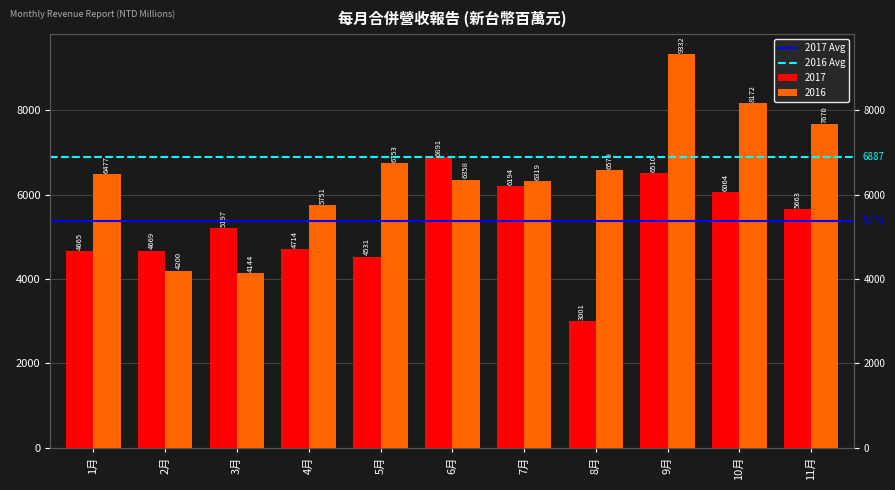

What is the sum of all 2017 Avg values?

10752.7